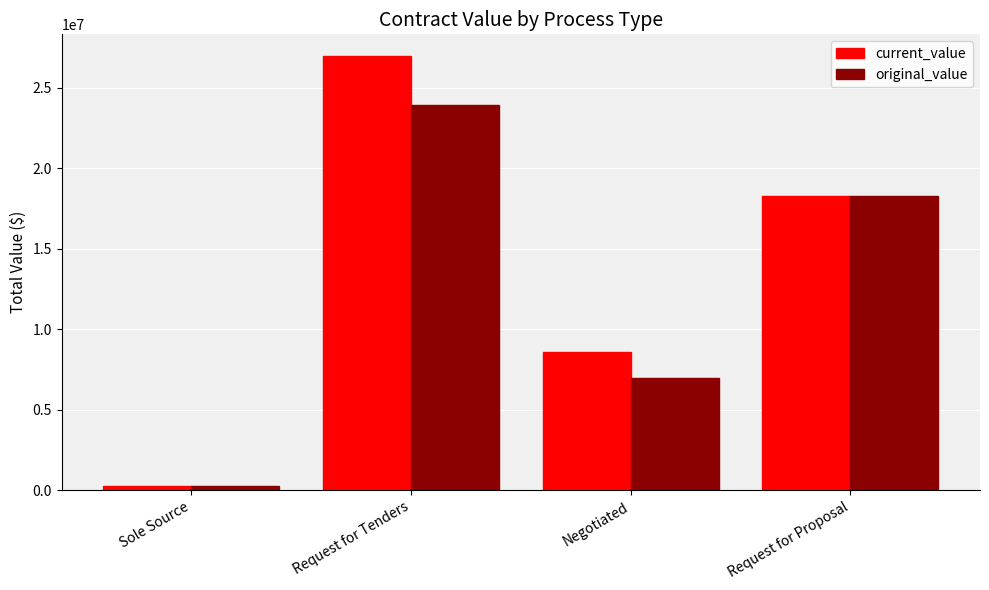

True or false: current_value has a value of 263604.8 at Sole Source.

True